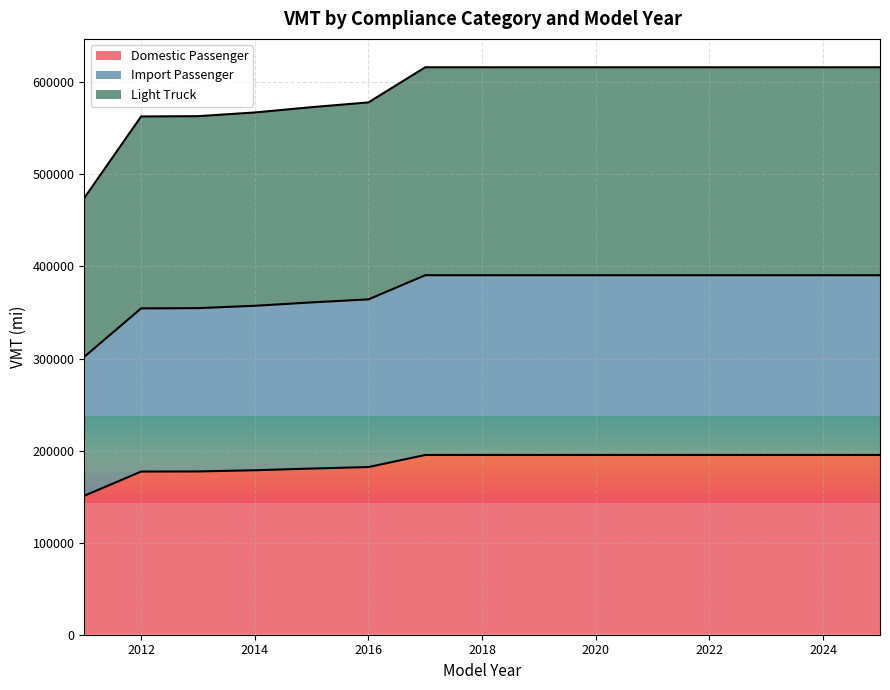

List the labels in order of Light Truck value, smallest first.

2011, 2012, 2013, 2014, 2015, 2016, 2017, 2018, 2019, 2020, 2021, 2022, 2023, 2024, 2025